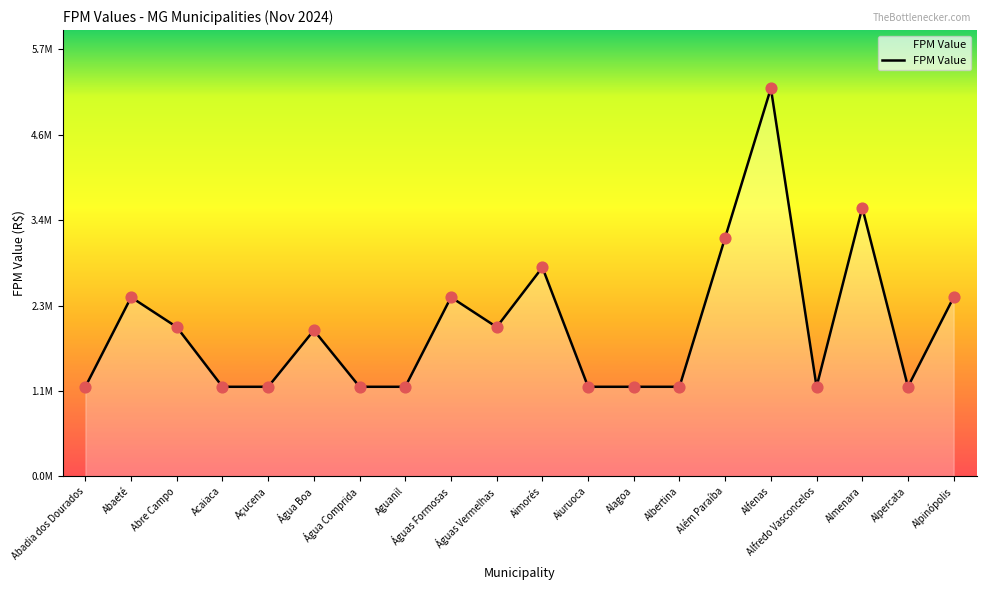

Does the chart have visible grid lines?

No